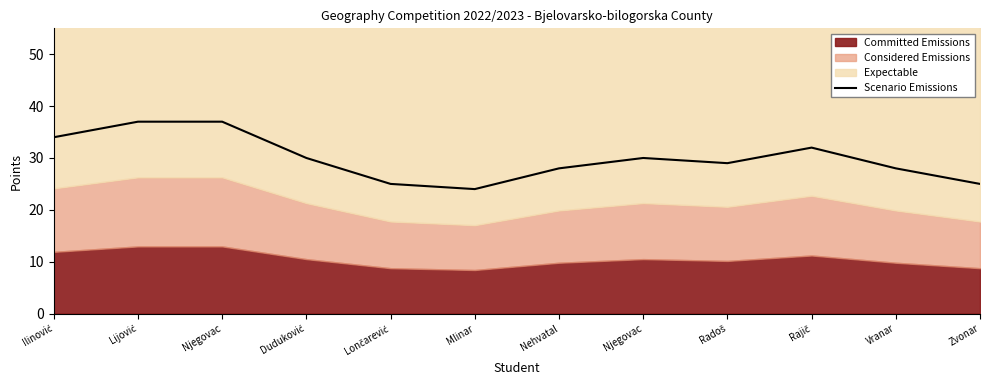

True or false: the data shows 15 at Vranar.

False